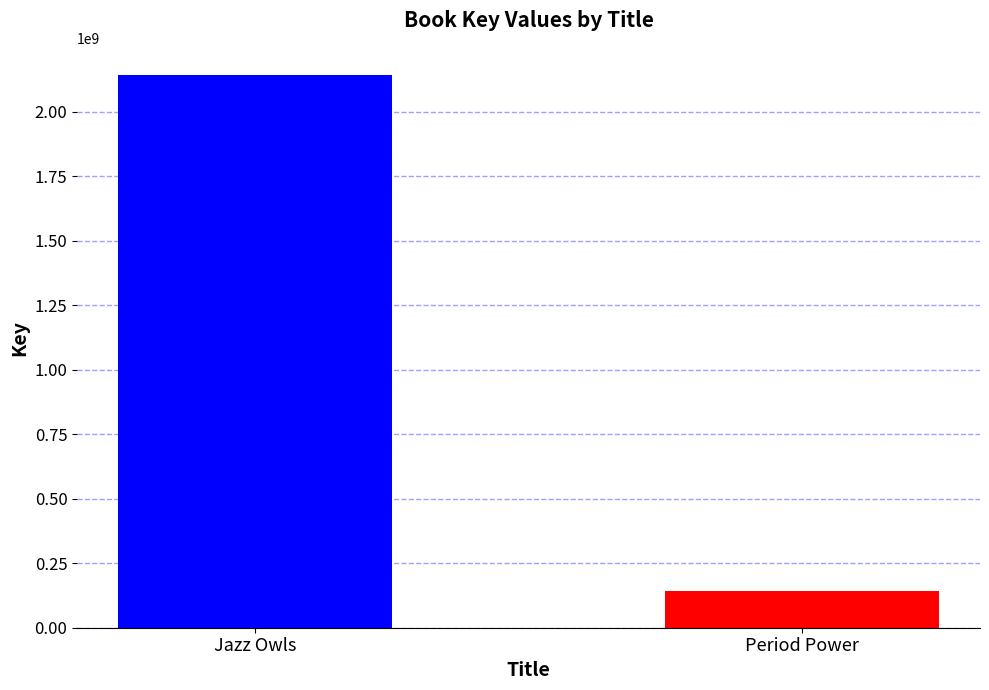

True or false: the data shows 782851502 at Jazz Owls.

False